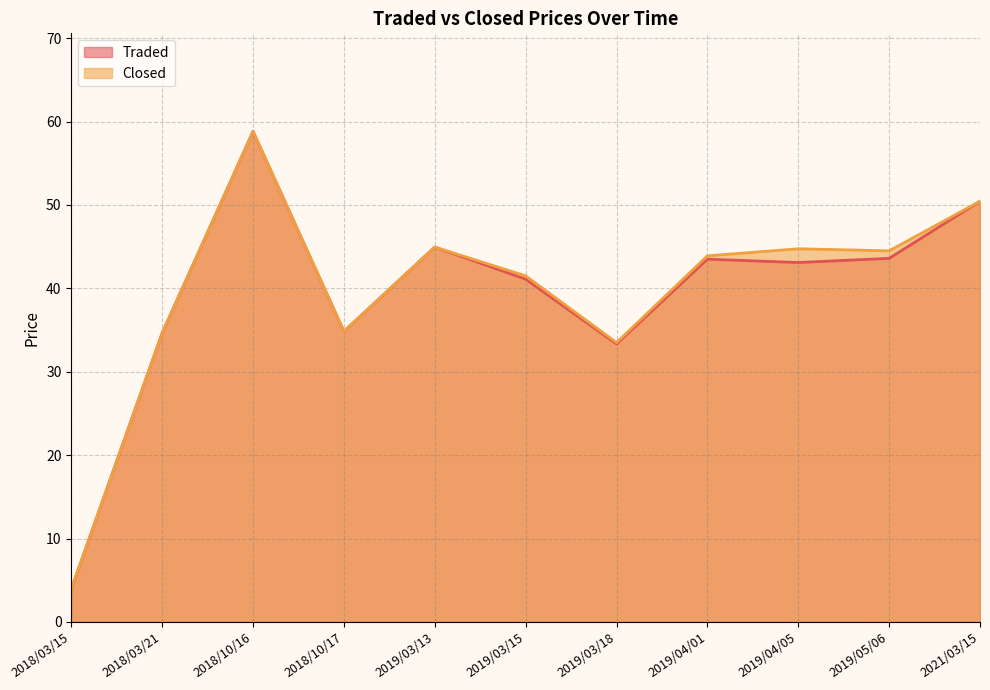

Reading left to right, transcribe all the data shown in this chart.

Traded: 2018/03/15=4.0	2018/03/21=34.6	2018/10/16=58.8	2018/10/17=34.8	2019/03/13=45.0	2019/03/15=41.1	2019/03/18=33.3	2019/04/01=43.5	2019/04/05=43.1	2019/05/06=43.6	2021/03/15=50.5
Closed: 2018/03/15=4.0	2018/03/21=34.6	2018/10/16=58.8	2018/10/17=34.8	2019/03/13=45.0	2019/03/15=41.5	2019/03/18=33.5	2019/04/01=43.9	2019/04/05=44.8	2019/05/06=44.5	2021/03/15=50.5